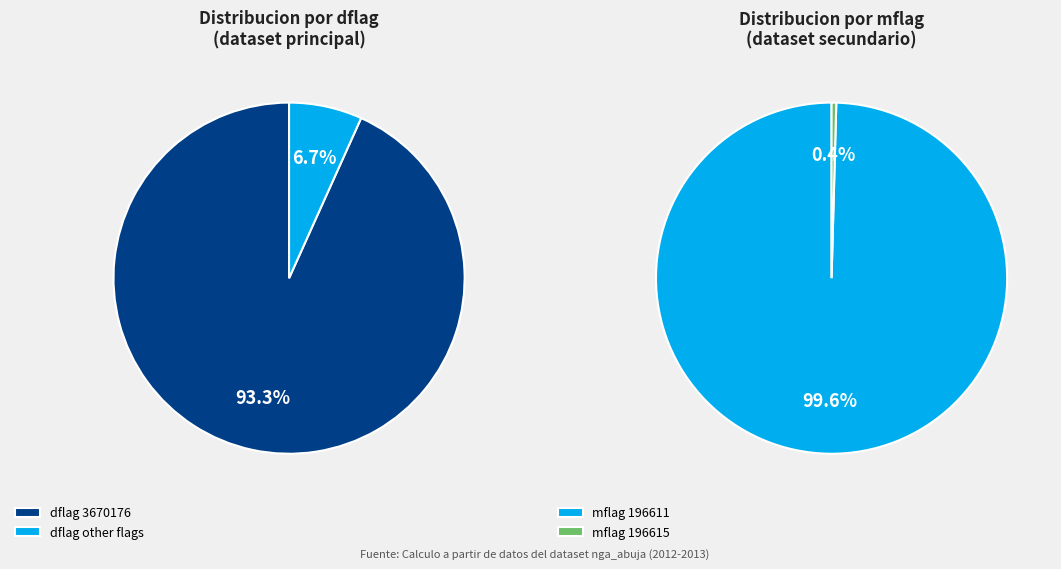

Which slice is the largest?

3670176